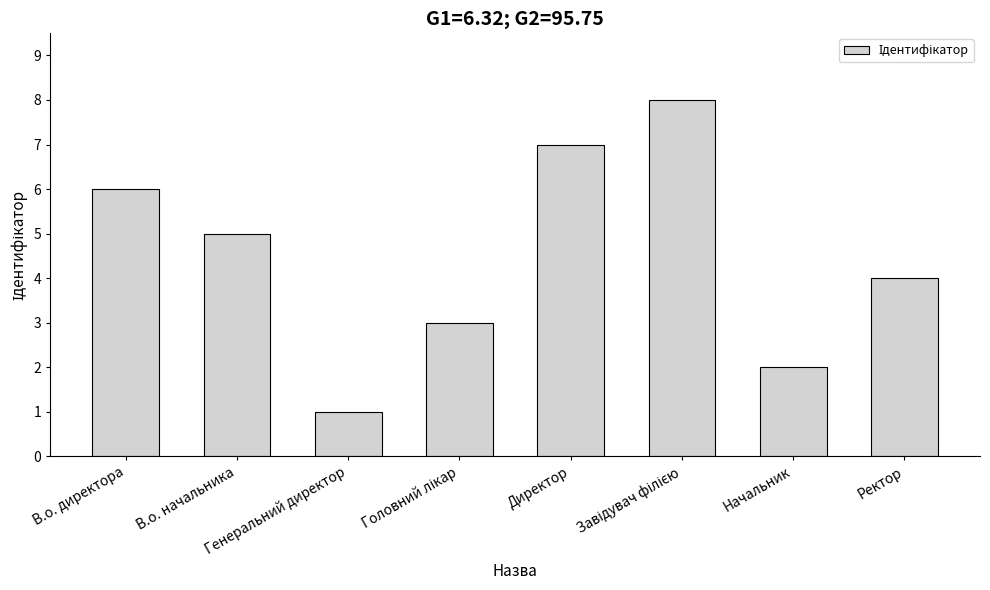

How many bars are there in total?

8